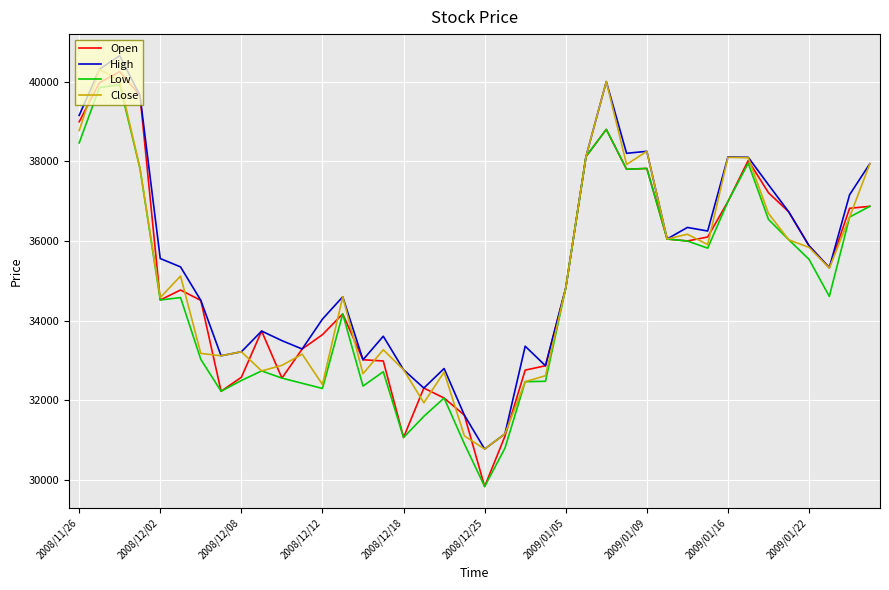

In Close, how many points are lower than both neighbors (excluding endpoints)?

11